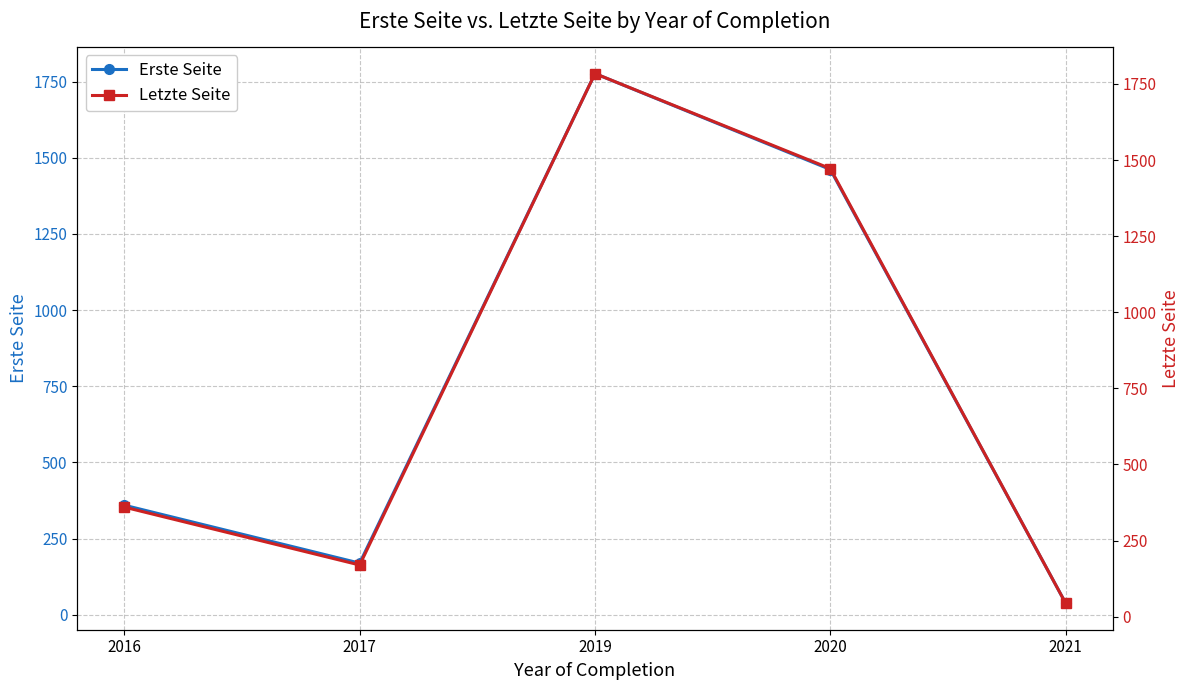

At which category does Letzte Seite reach its first local peak?

2019